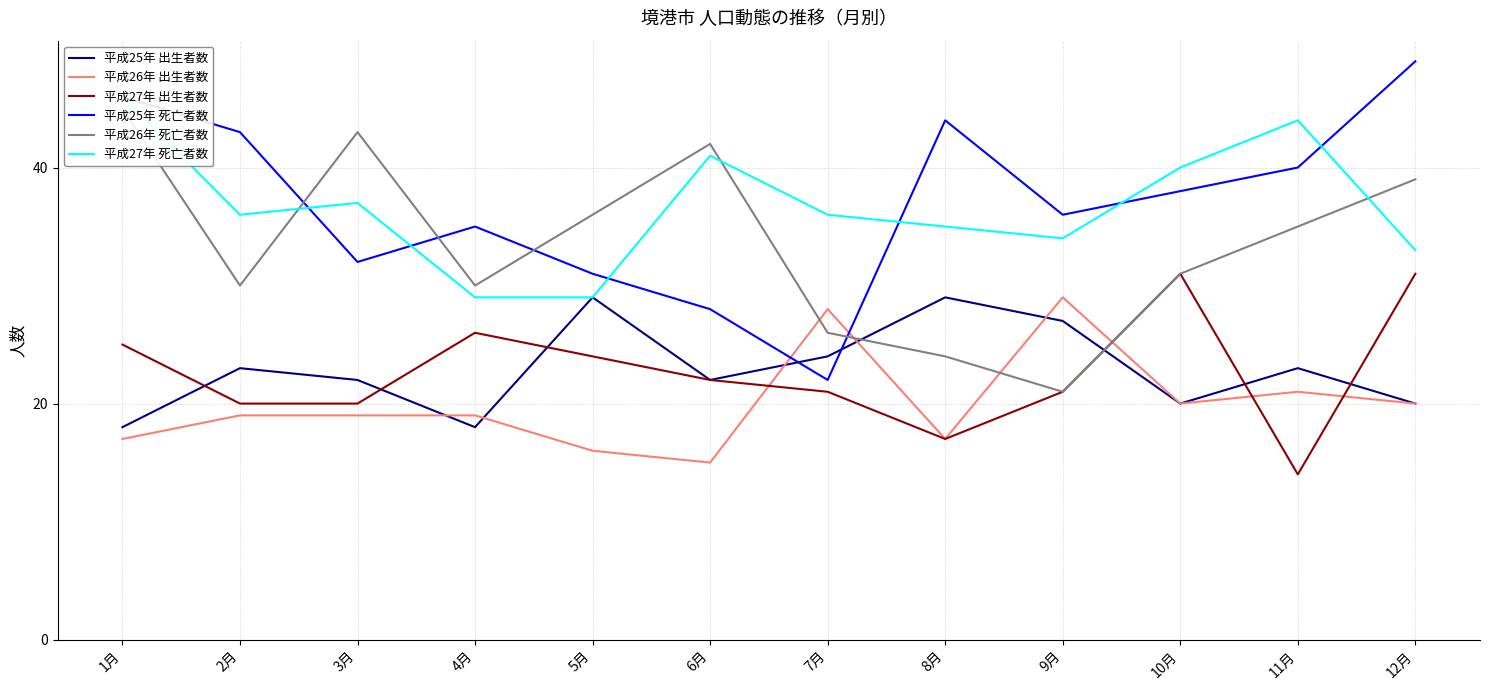

Where is 平成25年 死亡者数 nearest to the value 35?

4月